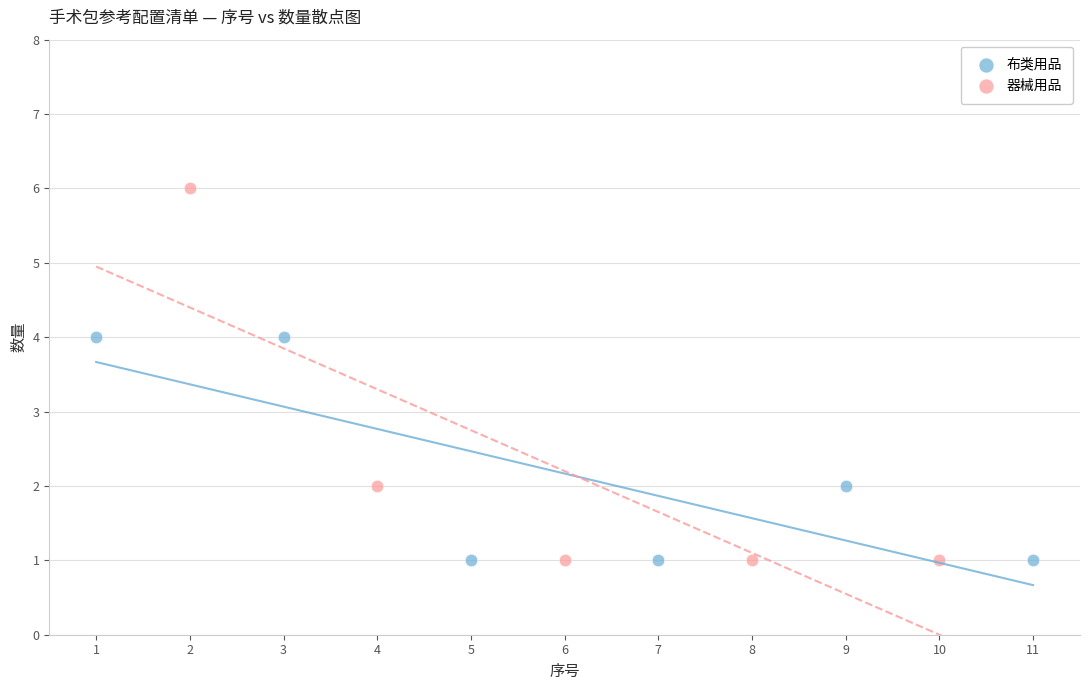

Which series has the largest Y range (max minus min)?

器械用品